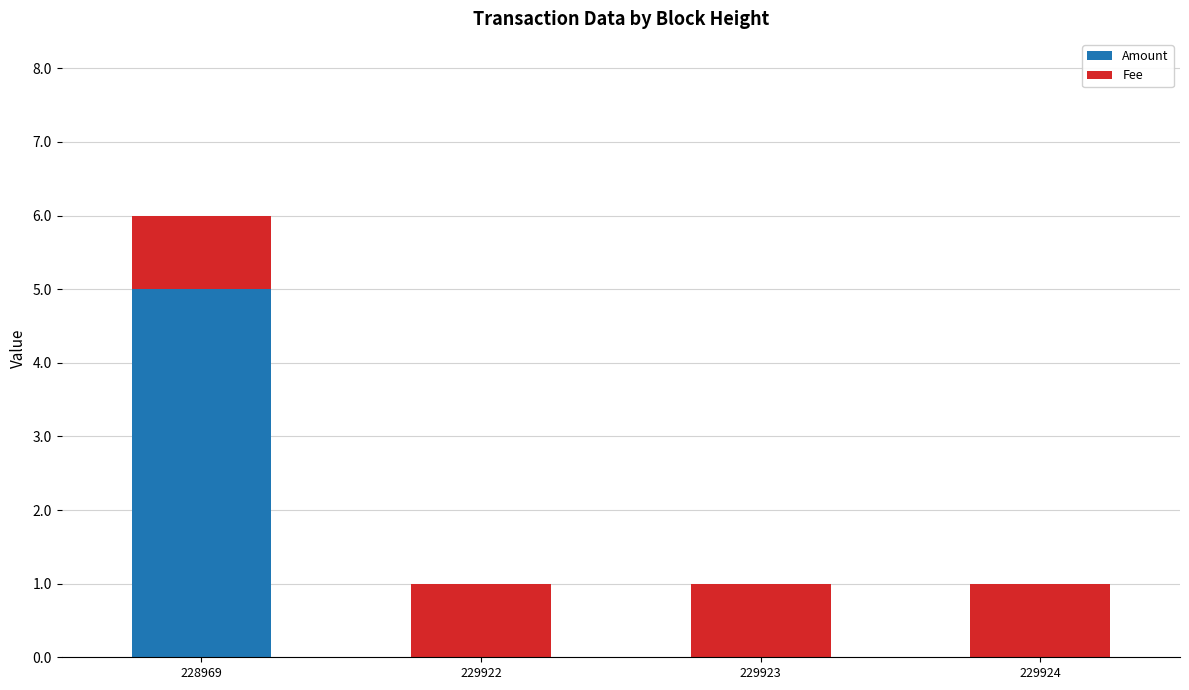

What is the total value across all series at 229922?

1